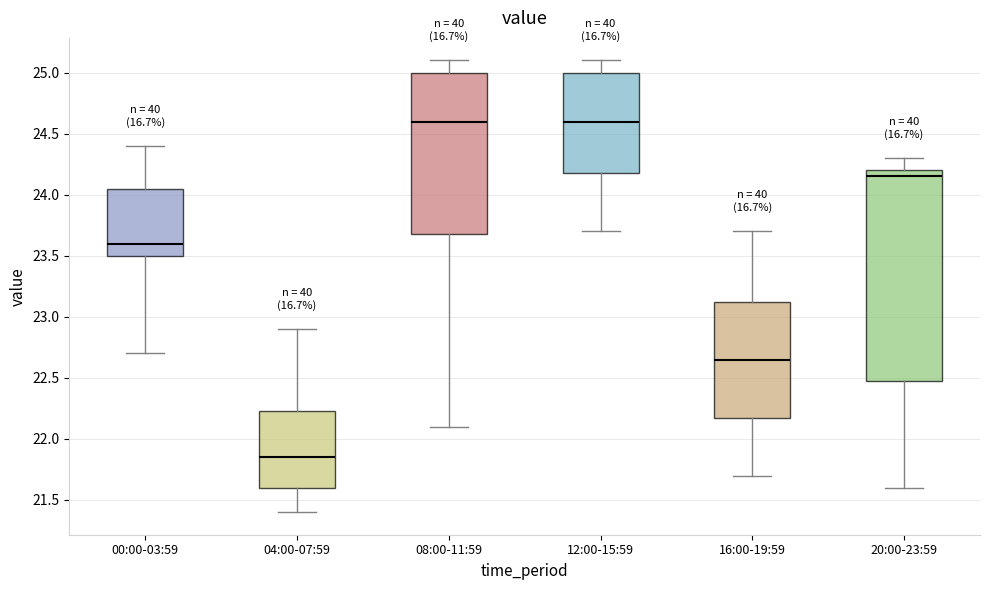

Comparing the boxes themselves (not the whiskers), which one is the tallest?

20:00-23:59